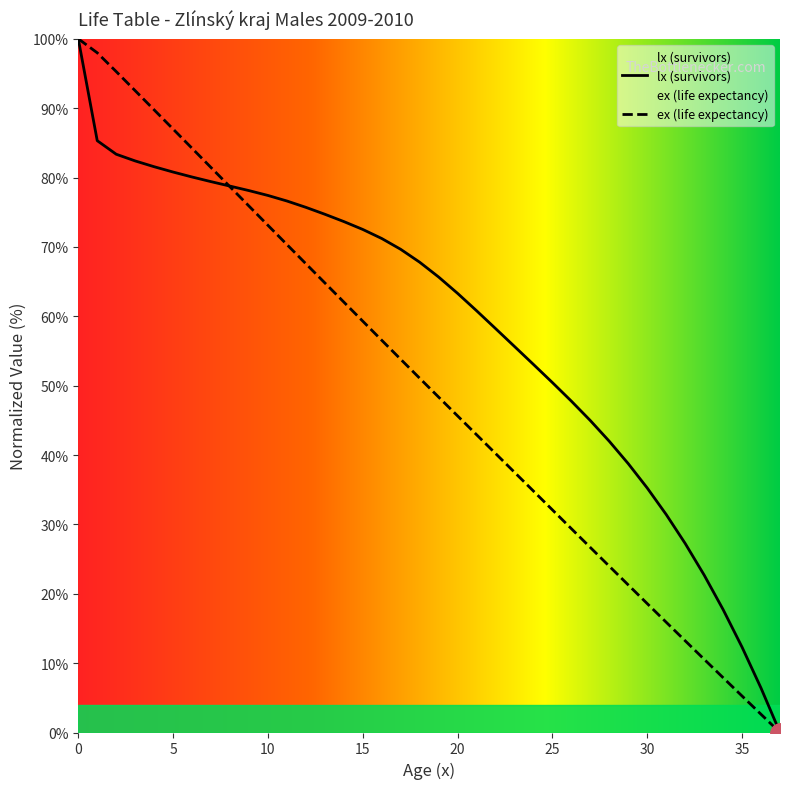

Which series ends up on top after the final intersection of ex and lx?

lx